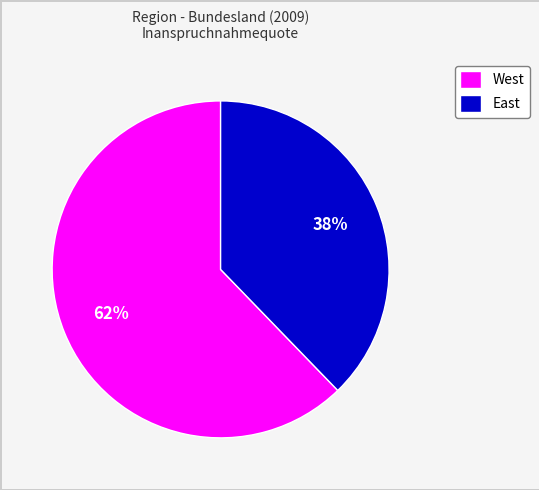

Which category has the smallest portion of the pie?

East